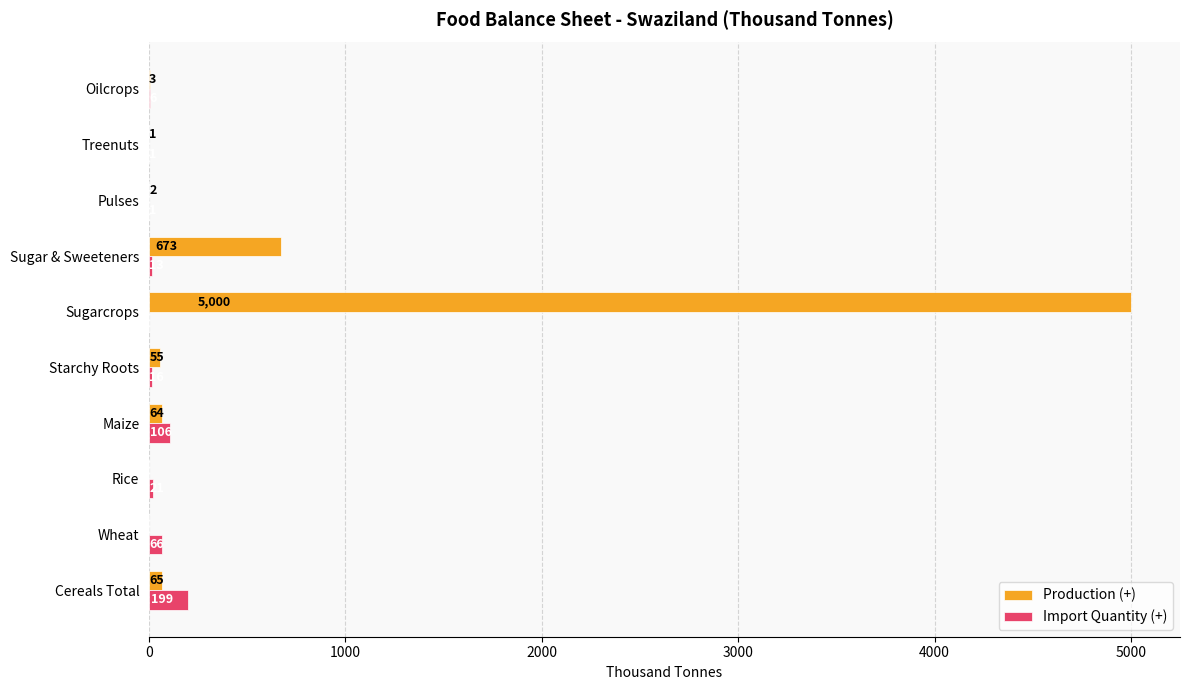

How many values in Production (+) are above zero?

8